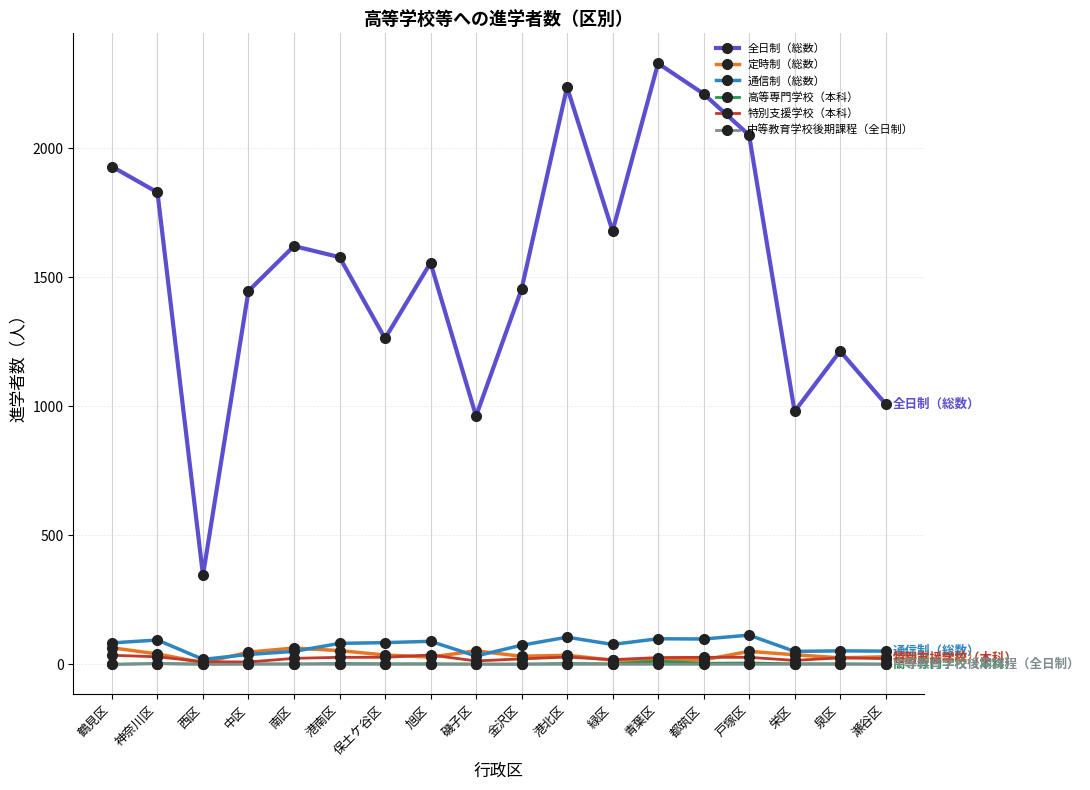

True or false: 高等専門学校（本科） and 全日制（総数） cross at least once.

False